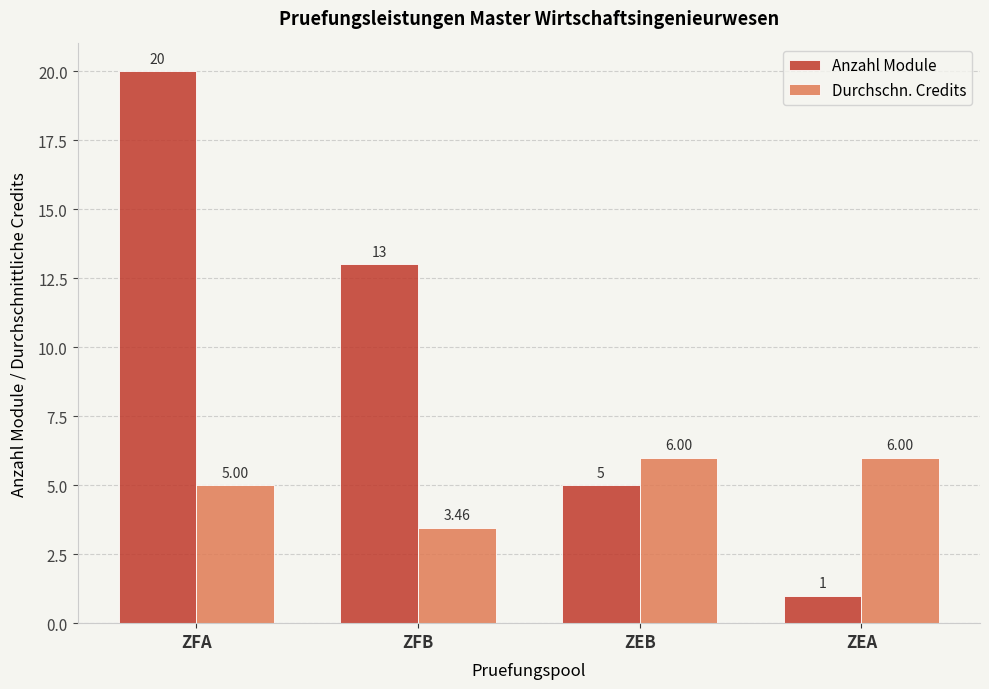

At how many categories does at least one series exceed 10?

2